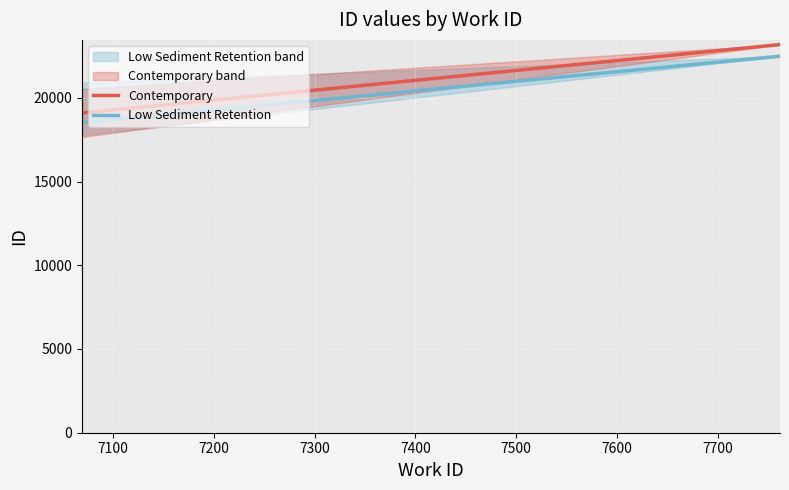

True or false: Low Sediment Retention and Contemporary cross at least once.

False